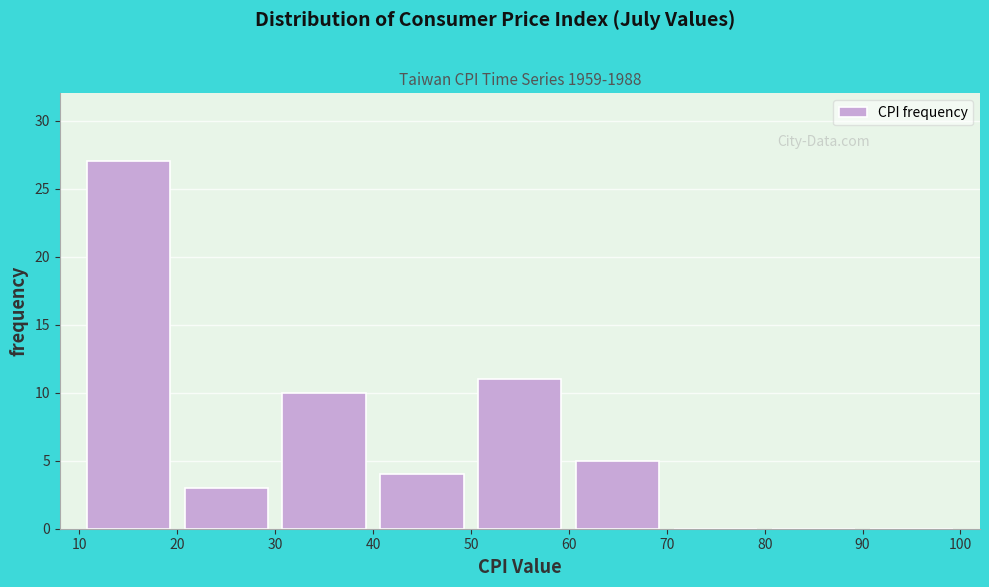

What is the height of the bar covering 30 to 40 on the x-axis? The values are not printed on the chart, so give them approximately, as read against the axis.

10